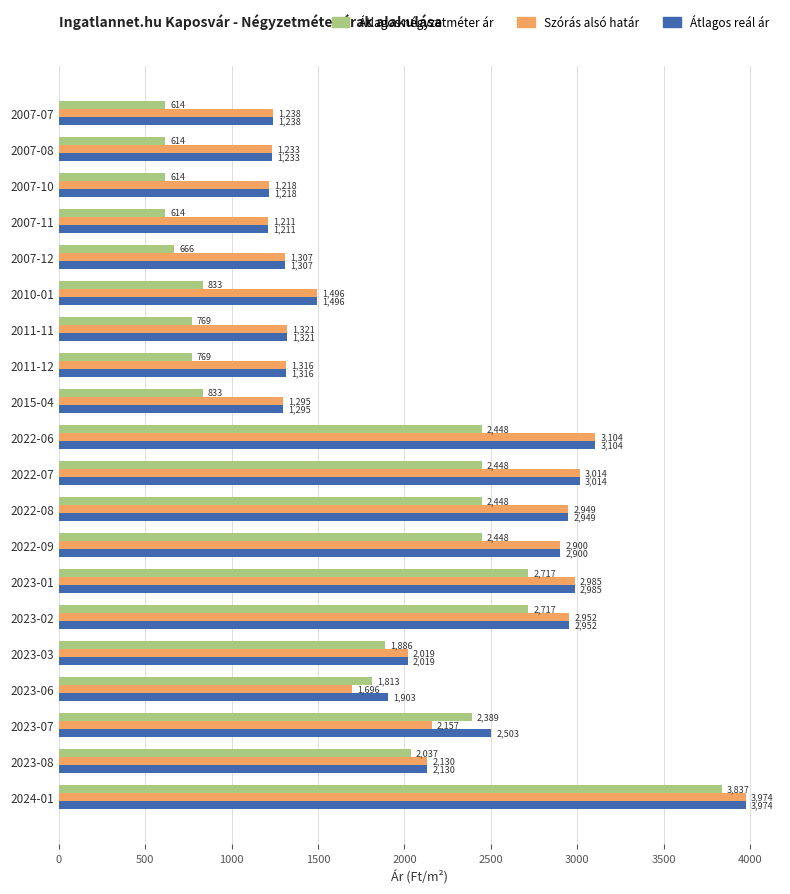

What is the minimum value for Szórás alsó határ?

1211